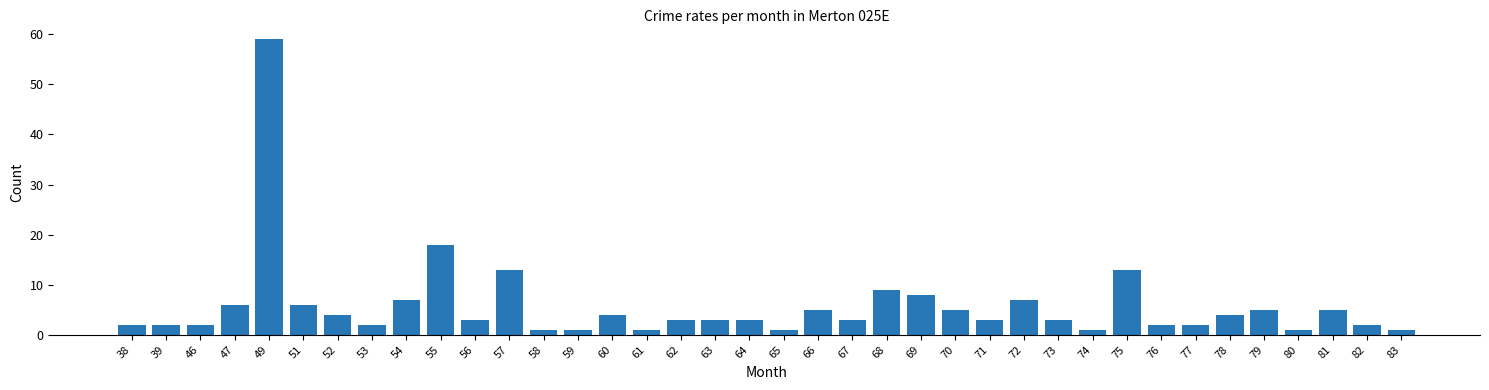

What is the change in value from 46 to 81?

+3